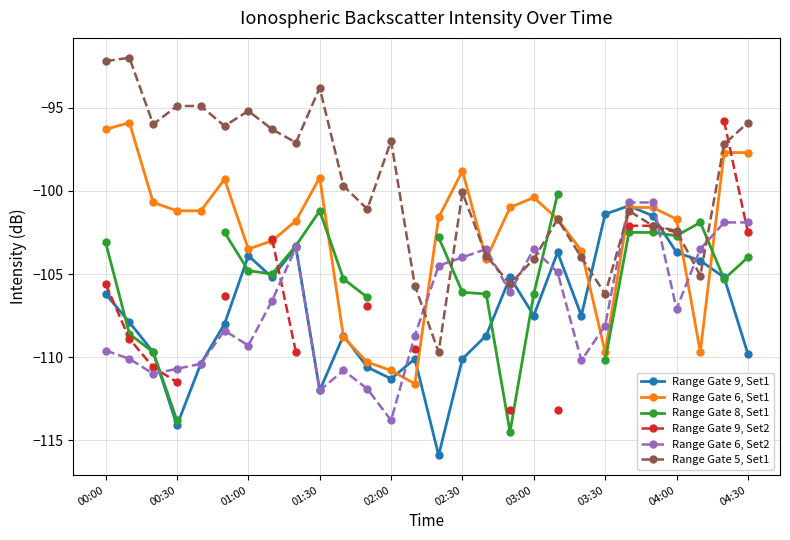

True or false: Range Gate 9, Set2 and Range Gate 9, Set1 cross at least once.

True